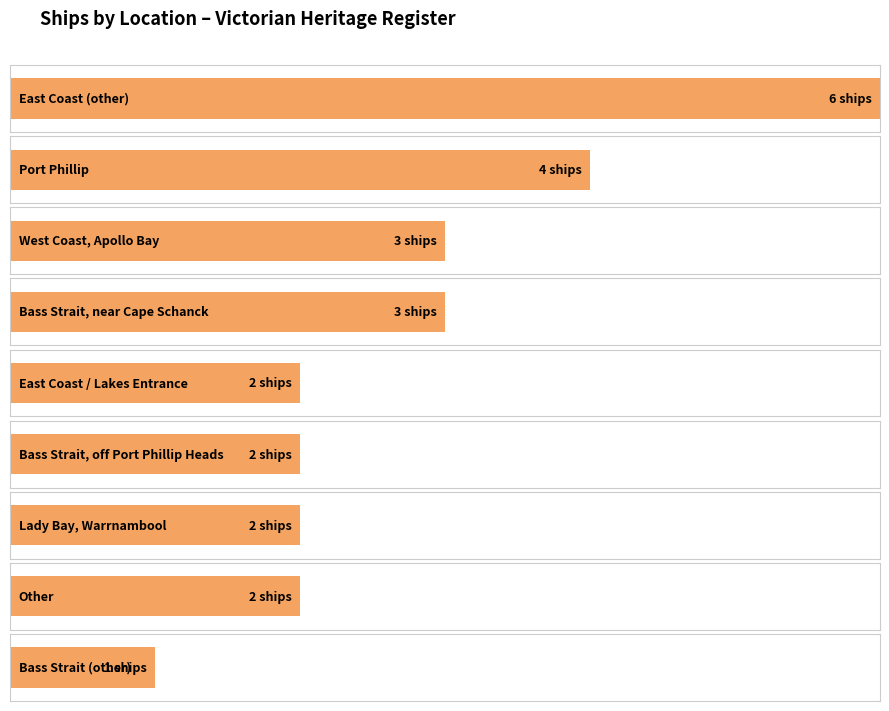

Are the bars horizontal?

Yes